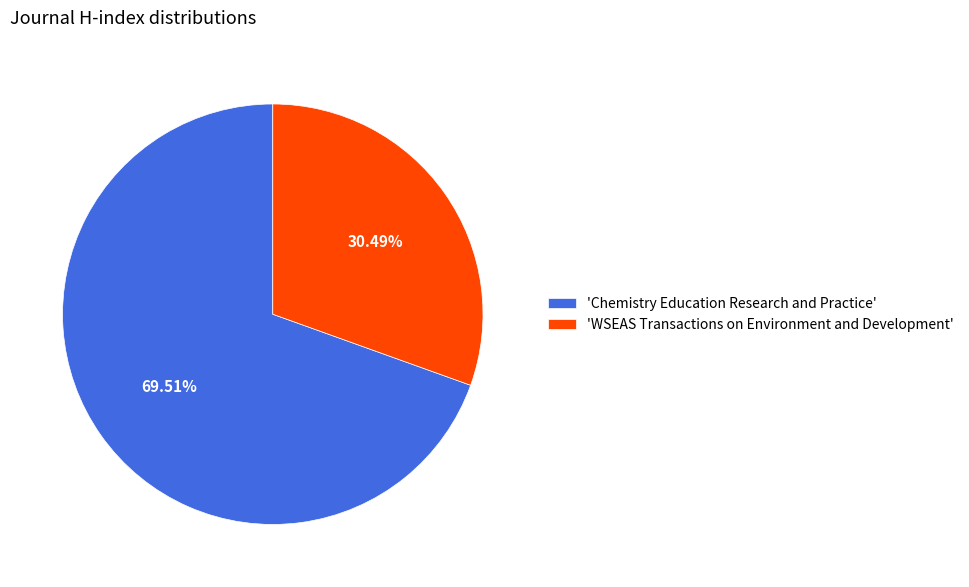

Which slice is the smallest?

'WSEAS Transactions on Environment and Development'